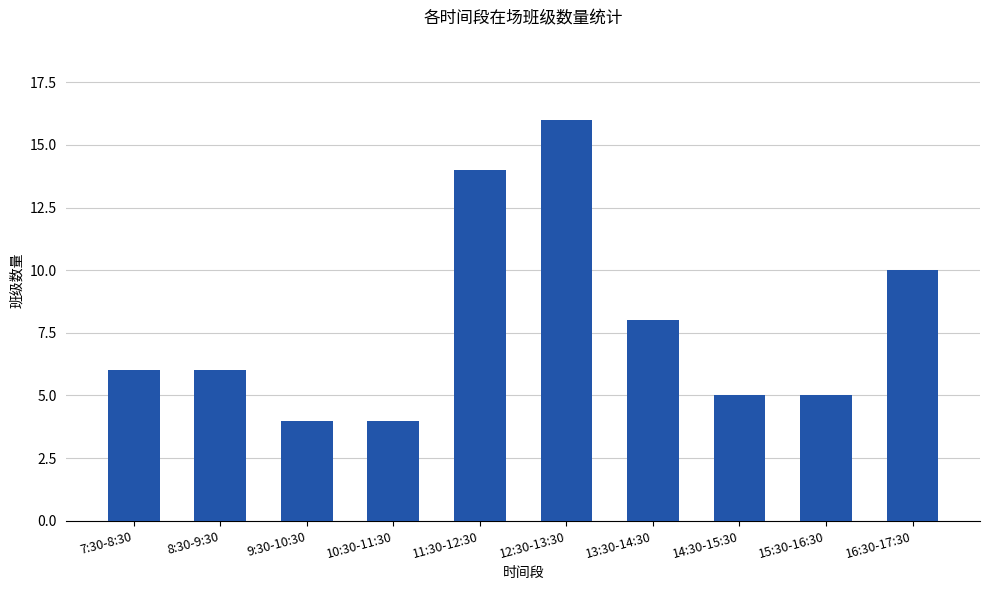

What is the sum of all values?

78